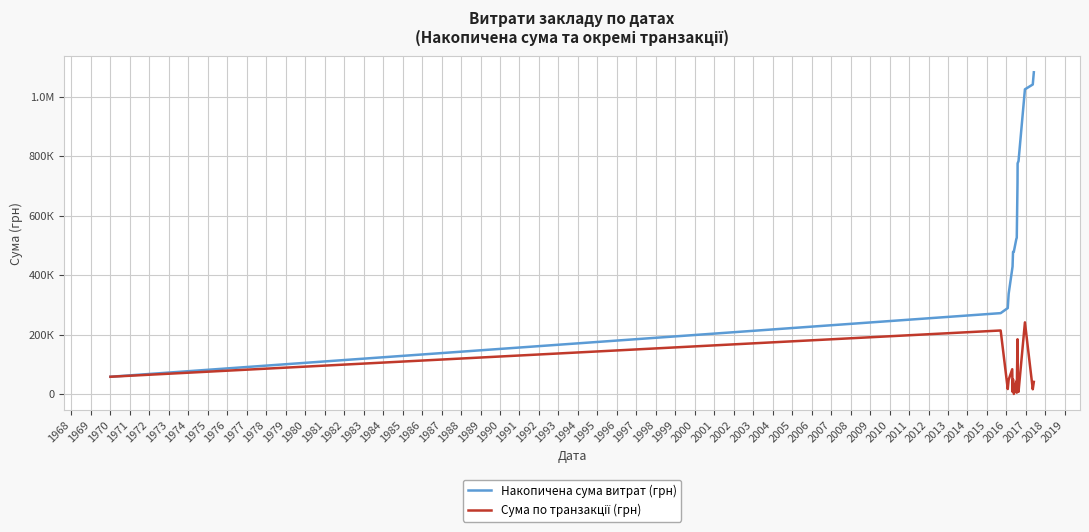

True or false: Сума по транзакції (грн) and Накопичена сума витрат (грн) cross at least once.

False